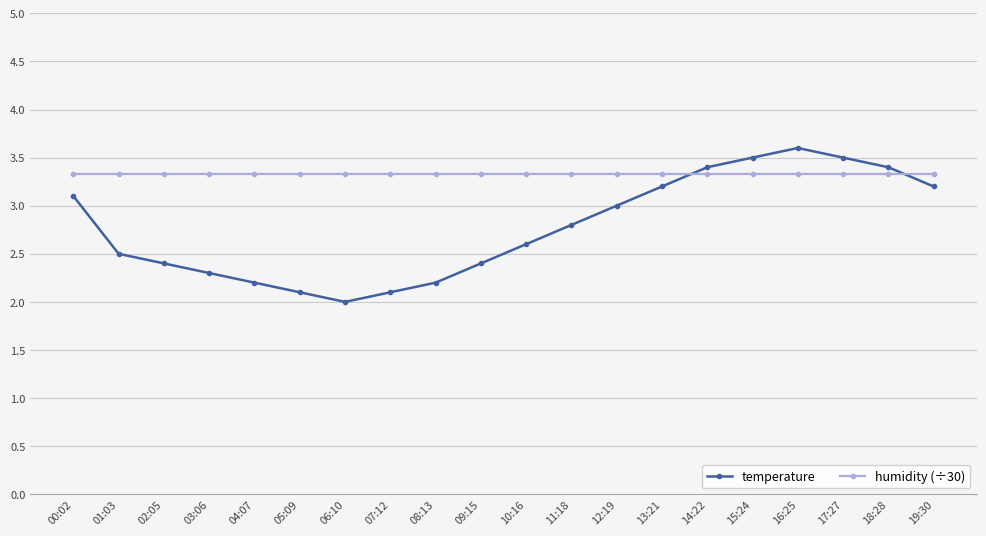

What are all the series names shown in the legend?

temperature, humidity (÷30)